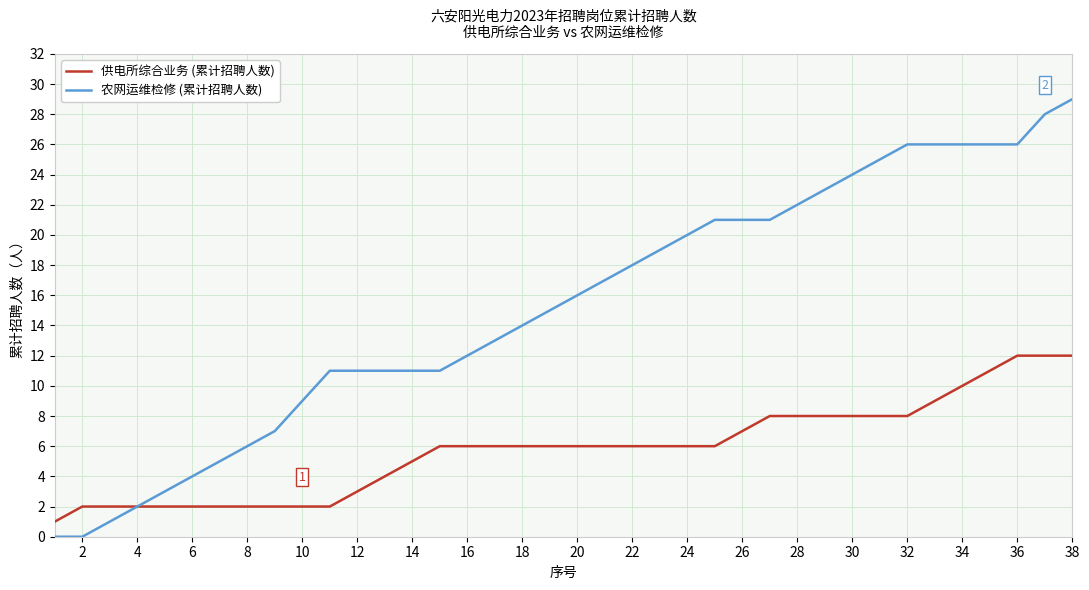

Which series has the largest total across all categories?

农网运维检修 (累计招聘人数)